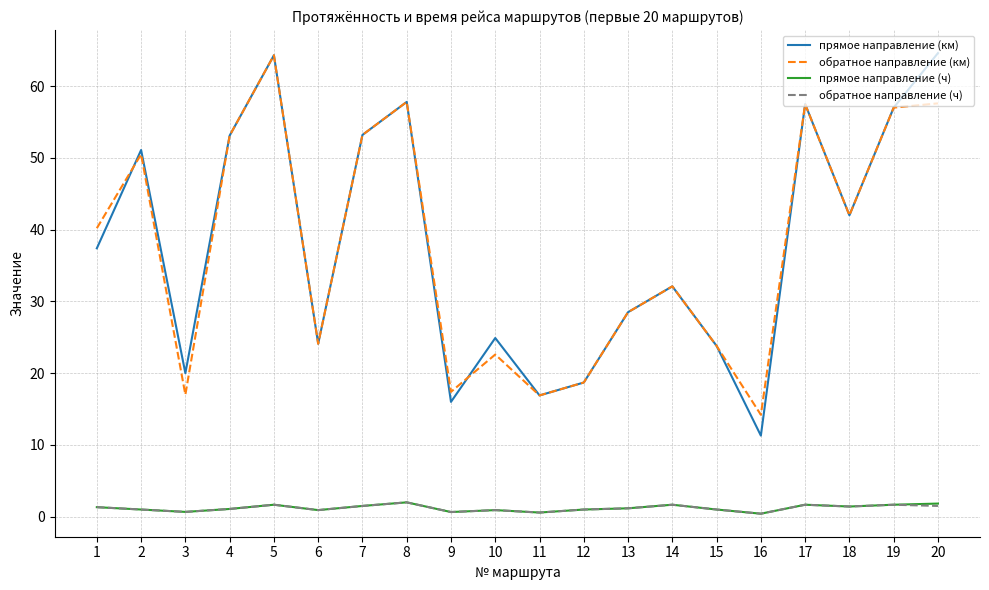

True or false: прямое направление (км) and обратное направление (км) cross at least once.

True